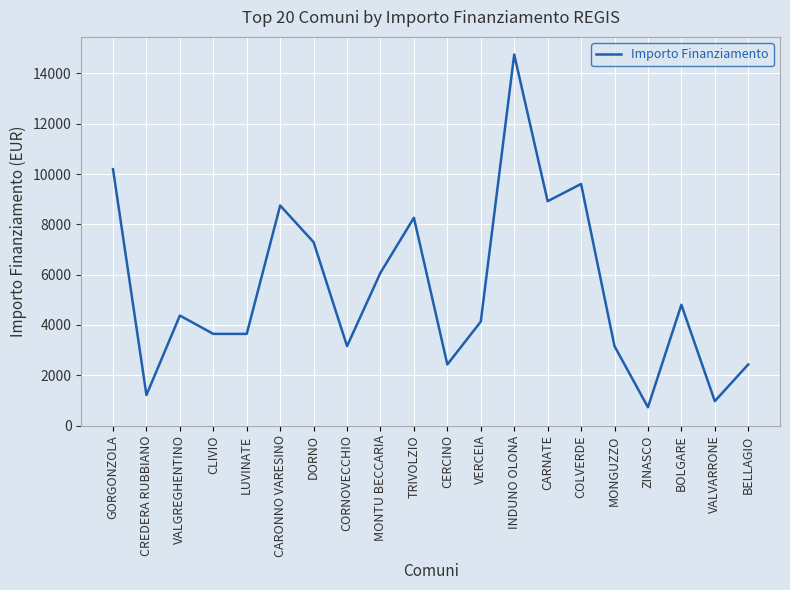

What is the difference between the values at CARONNO VARESINO and BOLGARE?

3946